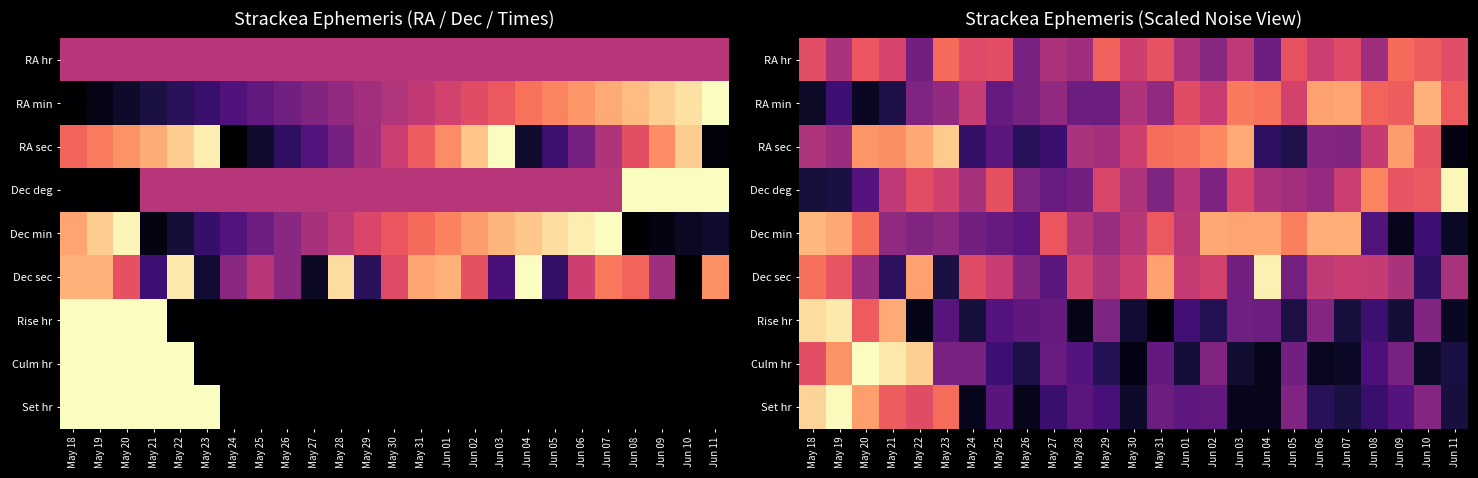

What is the total value across all series at May 21?

5.0